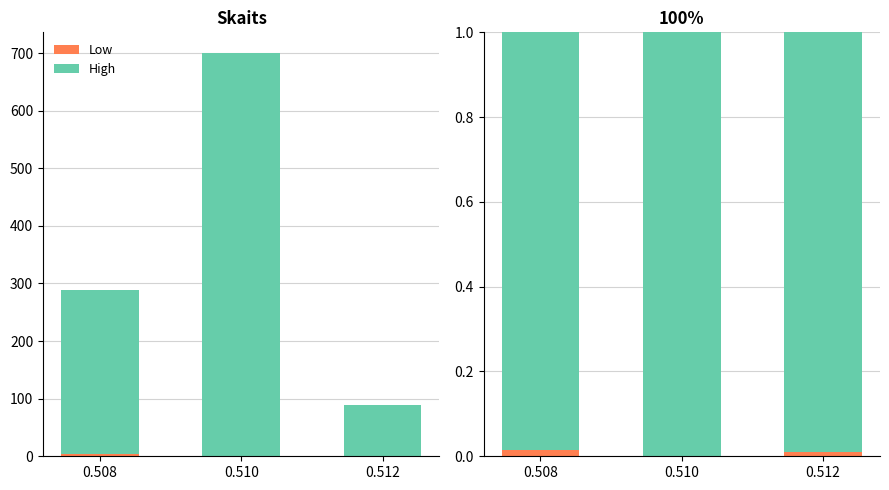

What is the sum of all High values?

3.0